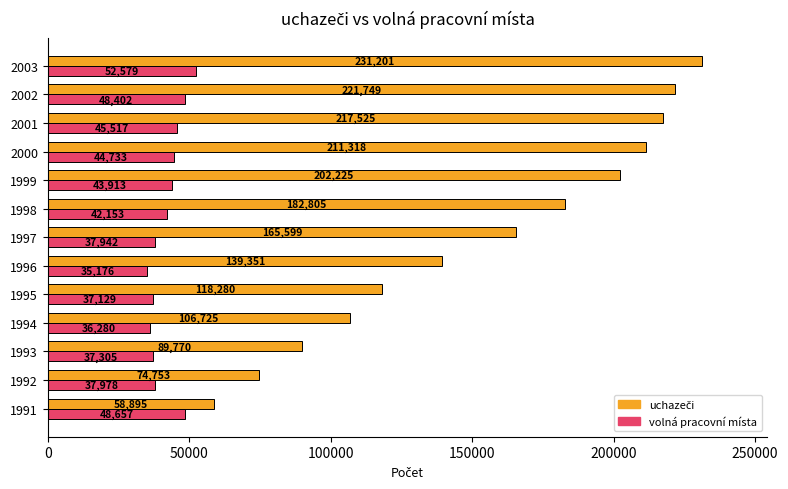

At how many categories does at least one series exceed 124708?

8